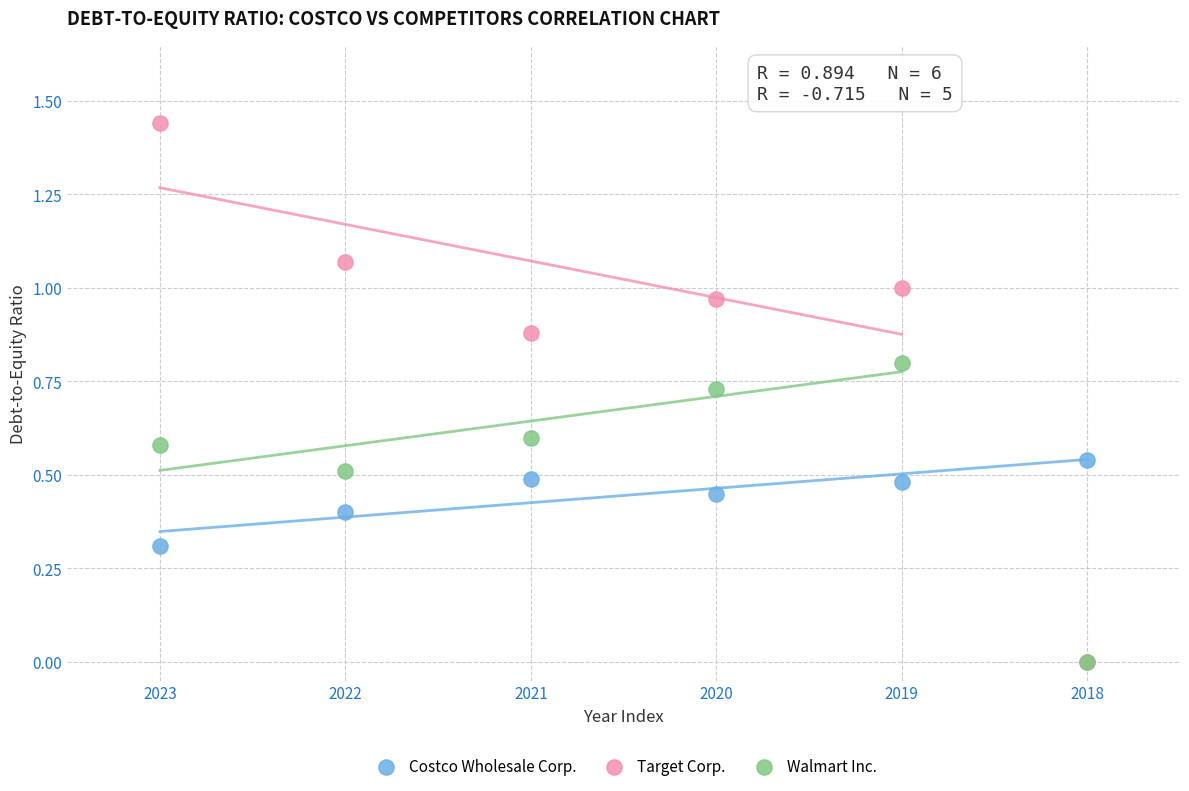

What are all the series names shown in the legend?

Costco Wholesale Corp., Target Corp., Walmart Inc.